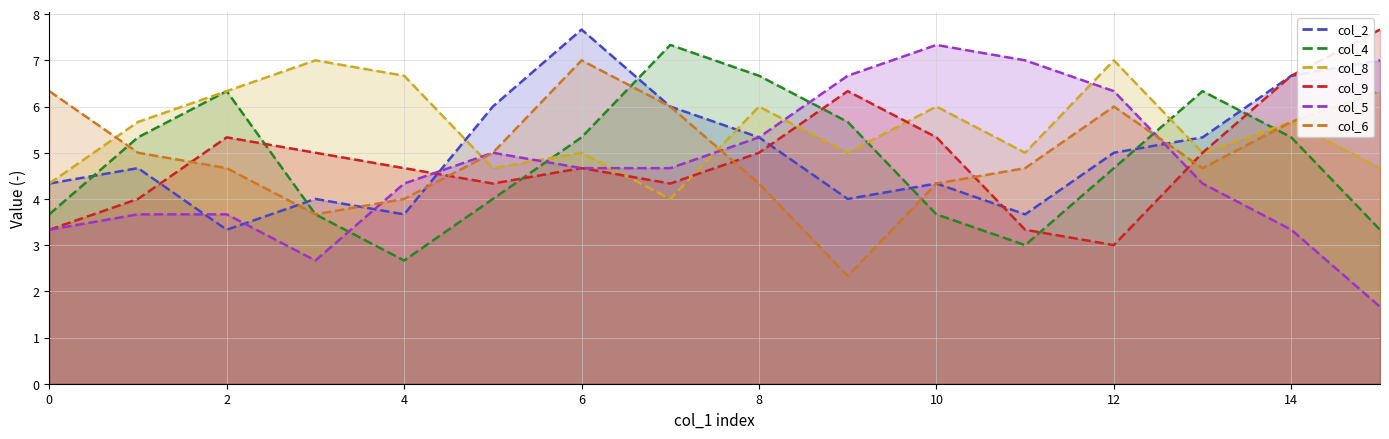

Which series has the largest range (max minus min)?

col_2